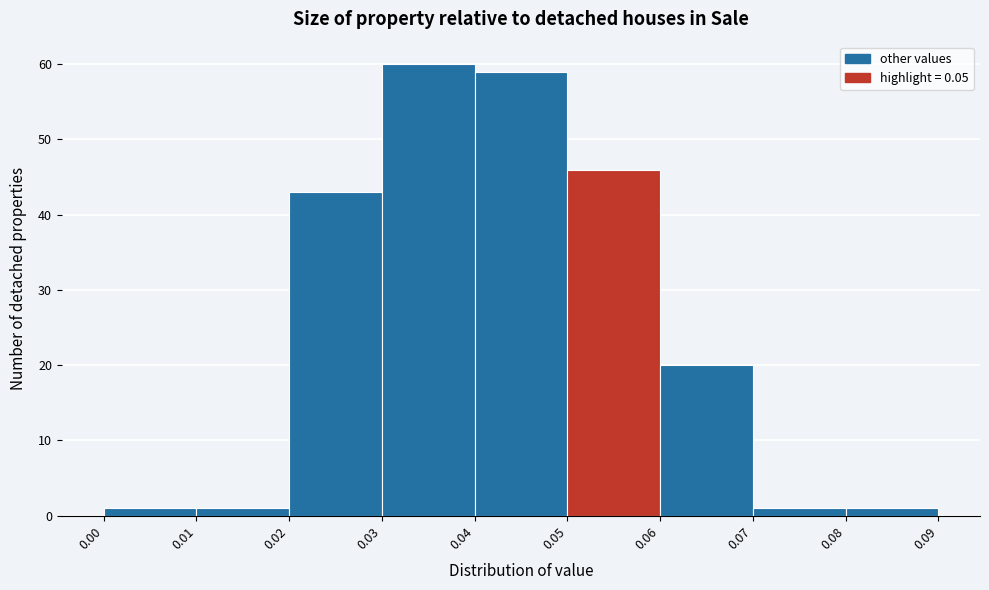

Over which range of the x-axis is the bar tallest?

0.03 to 0.04